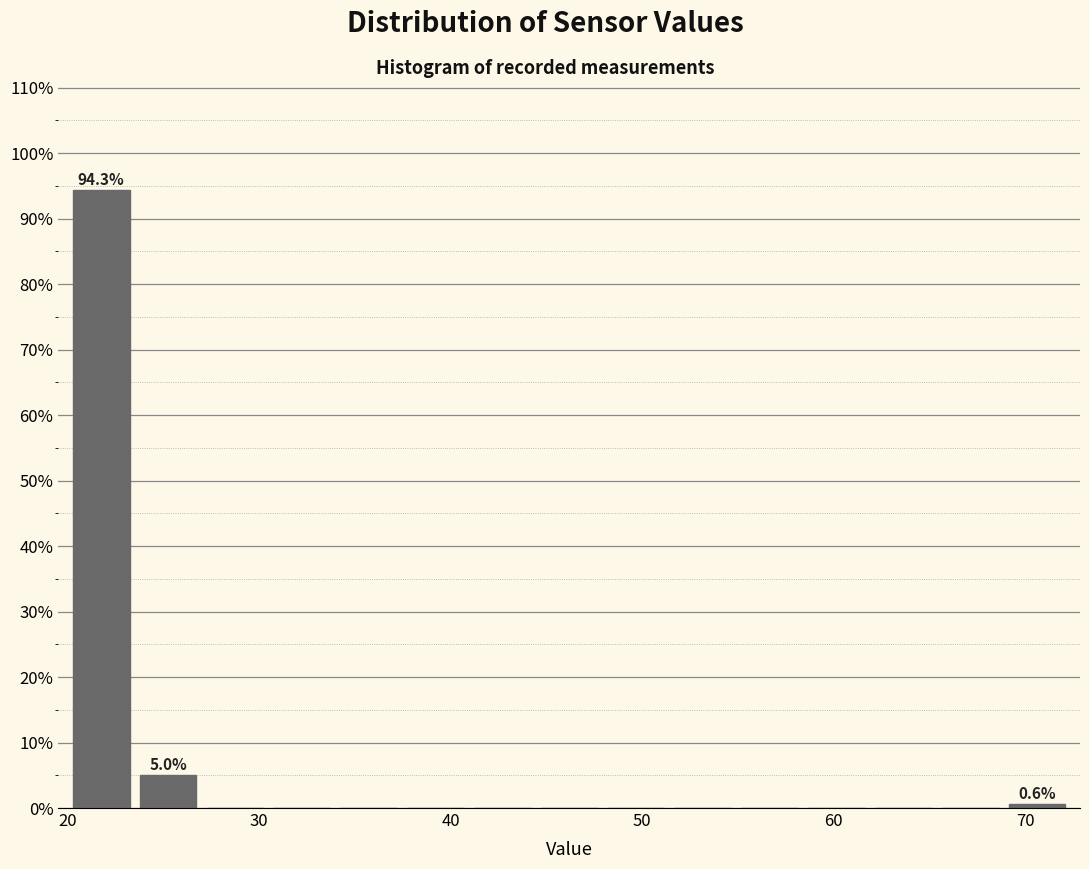

Around what value on the x-axis is the tallest bar? Give the approximate position of its centre, as read against the axis.

22